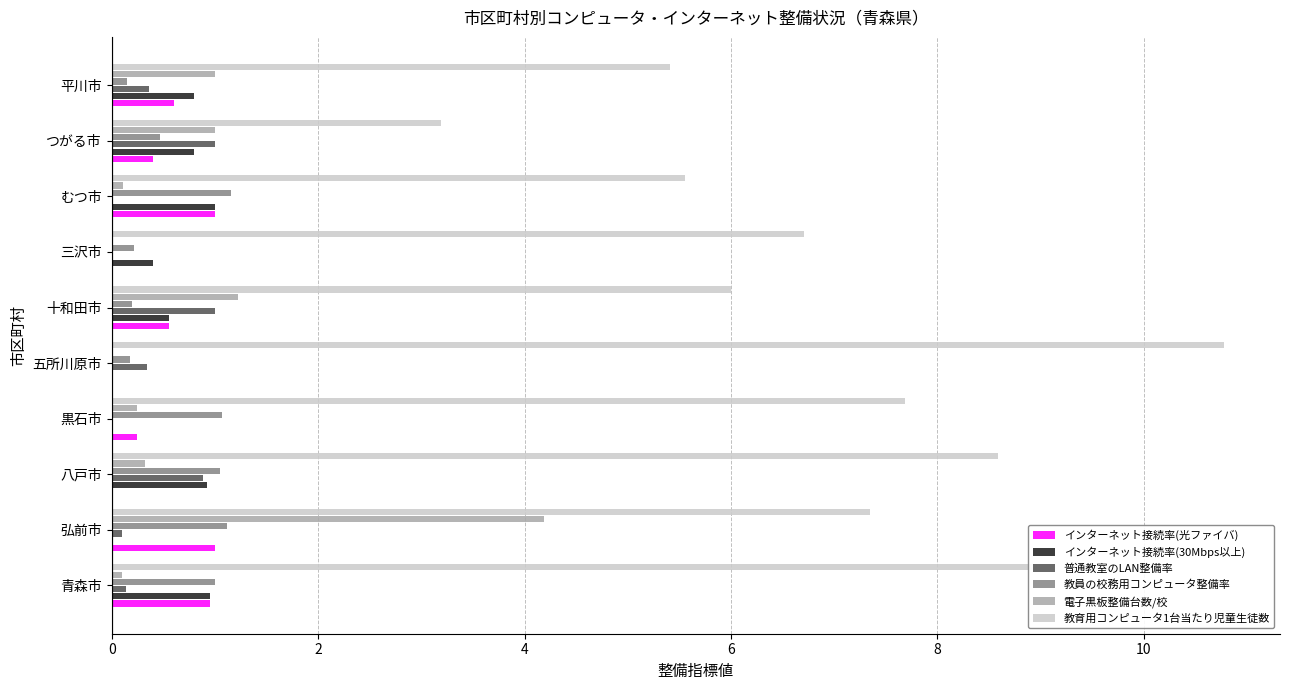

Is it true that 教員の校務用コンピュータ整備率 equals 1.9 at 弘前市?

False